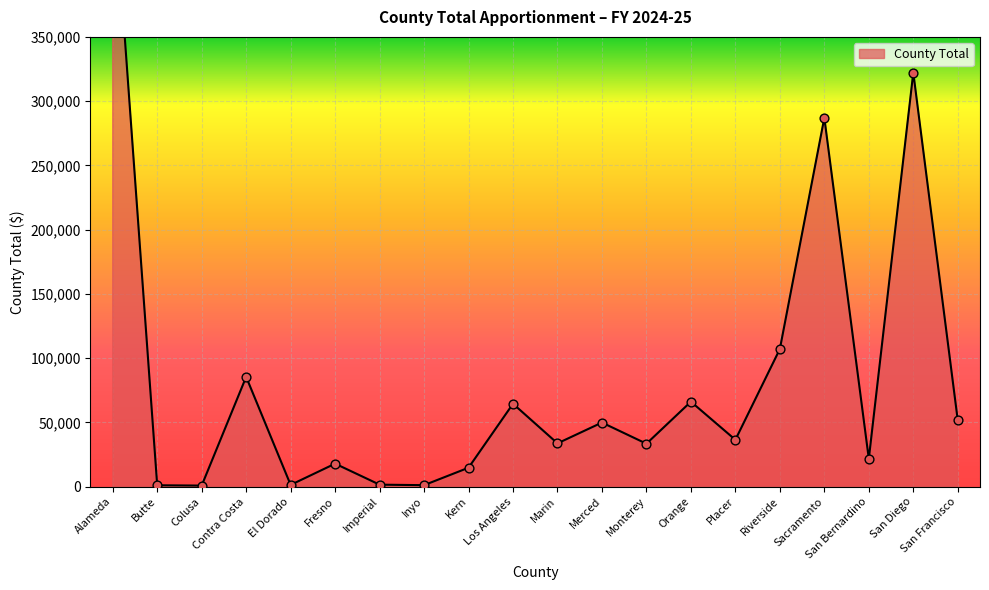

Which has a higher value, Contra Costa or San Bernardino?

Contra Costa